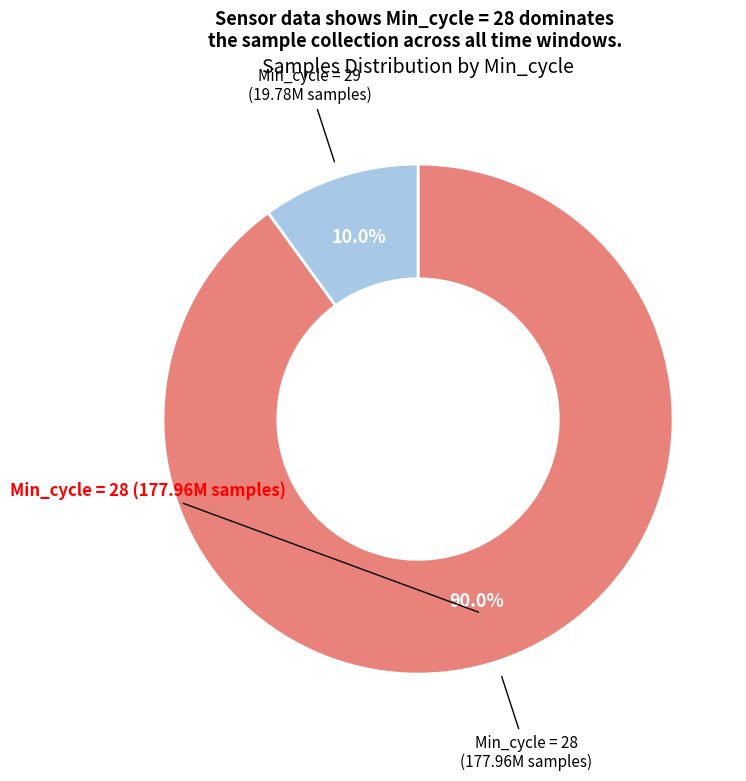

Does any single category account for the majority?

Yes